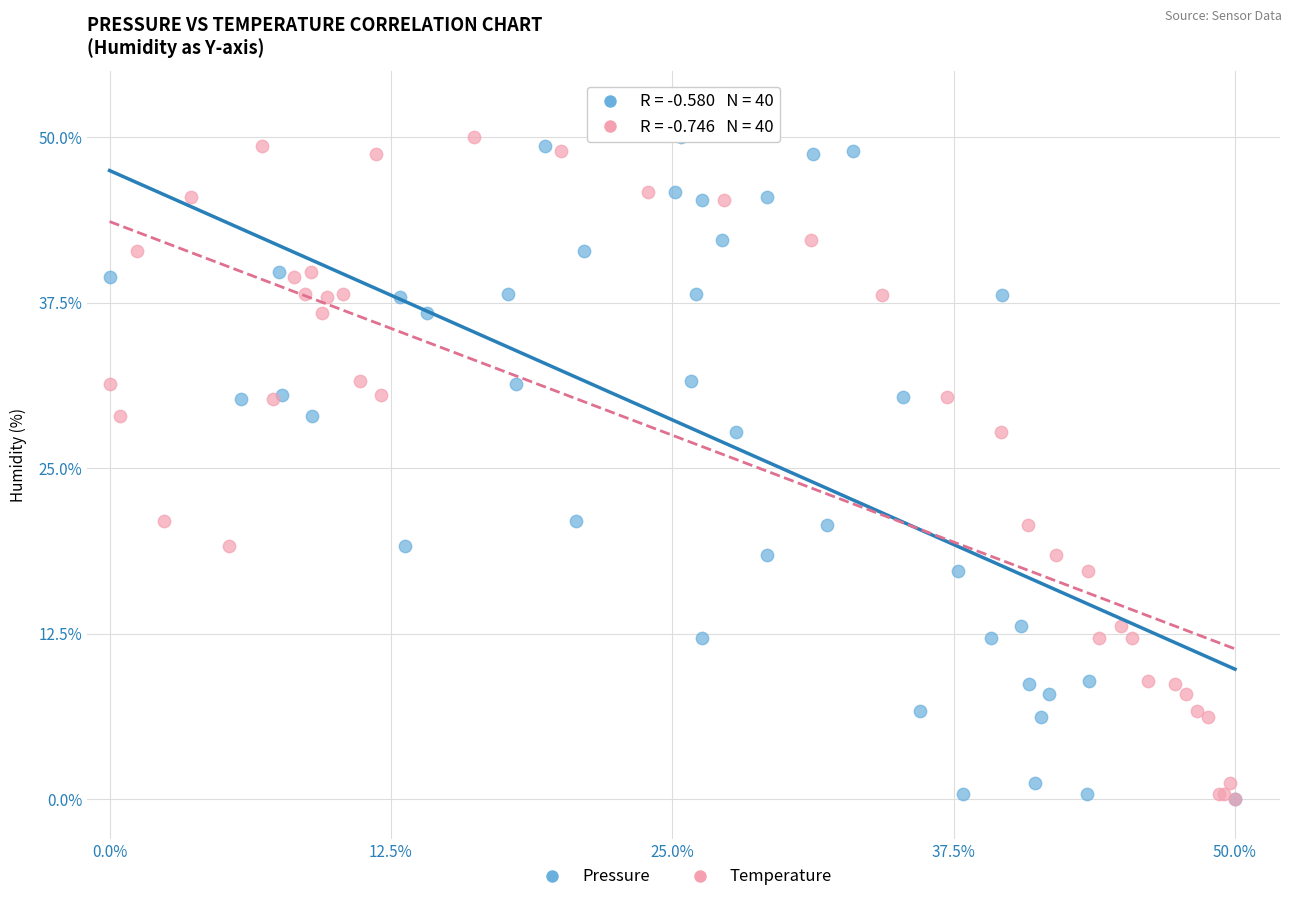

What are all the series names shown in the legend?

Pressure, Temperature